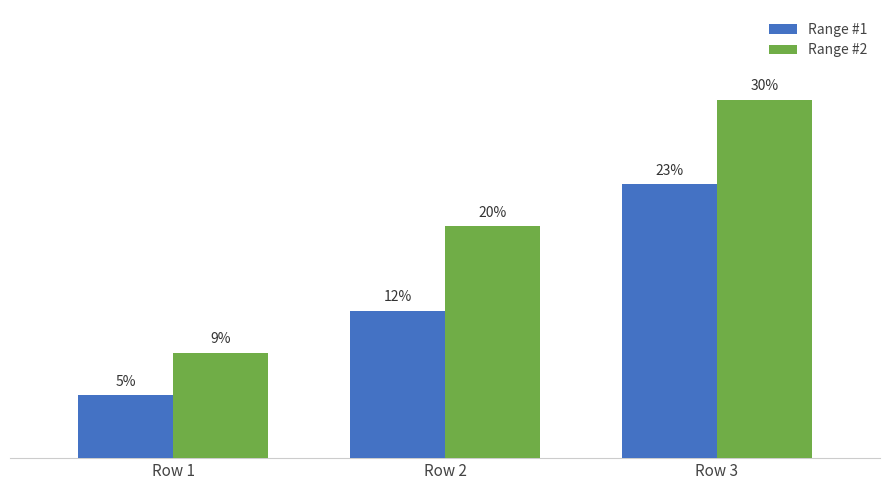

Rank the categories by Range #1 value from highest to lowest.

Row 3, Row 2, Row 1